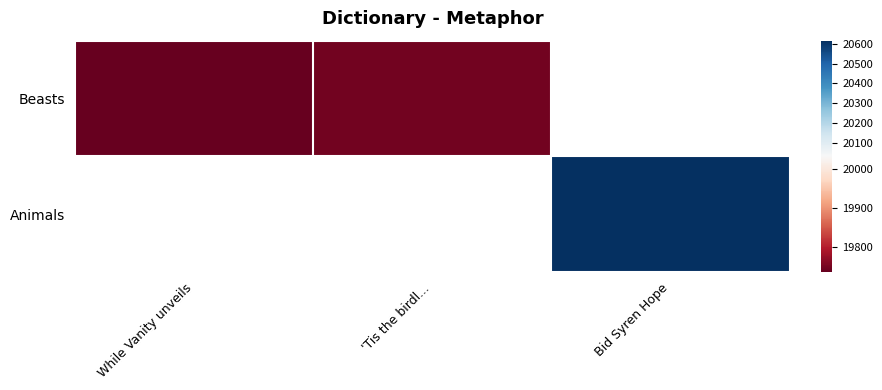

Between 'Tis the birdl... and Bid Syren Hope, which is larger?

Bid Syren Hope